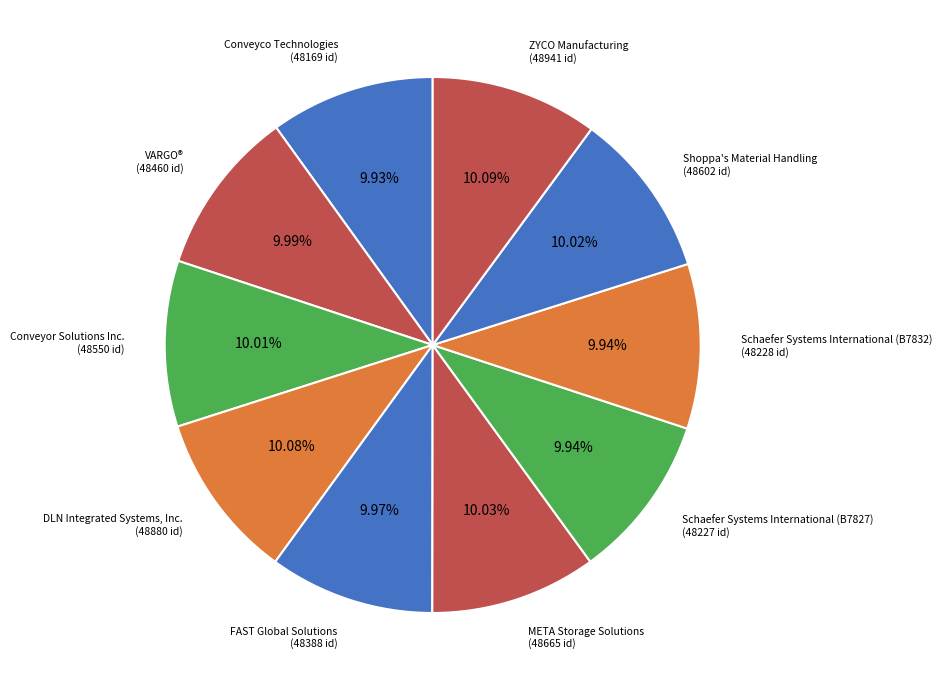

Is Conveyor Solutions Inc. the majority of the pie?

No